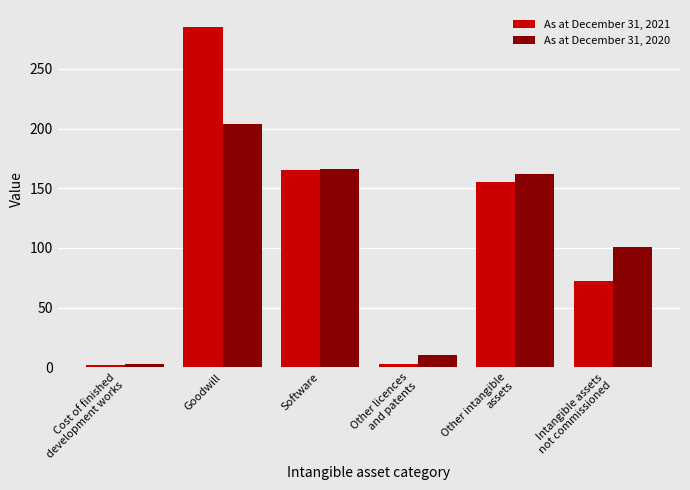

How many series are shown in this chart?

2